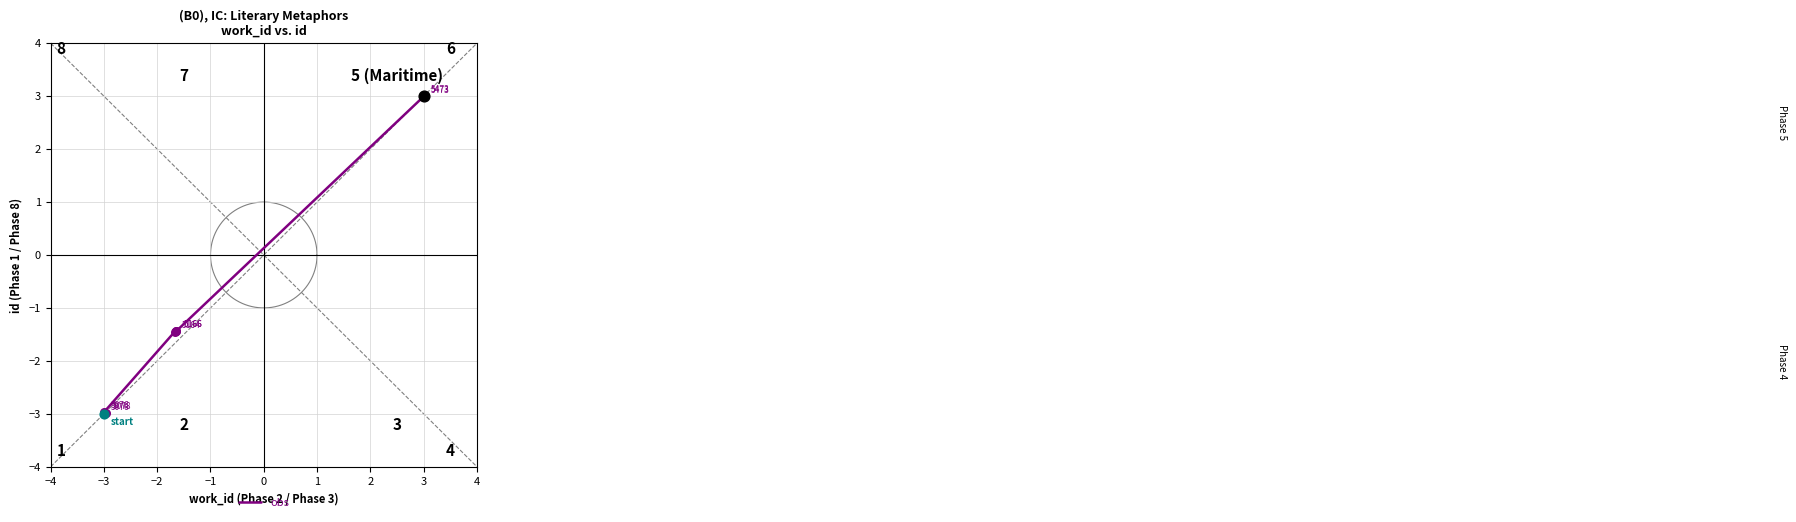

Between 1 and 3, which is larger?

3